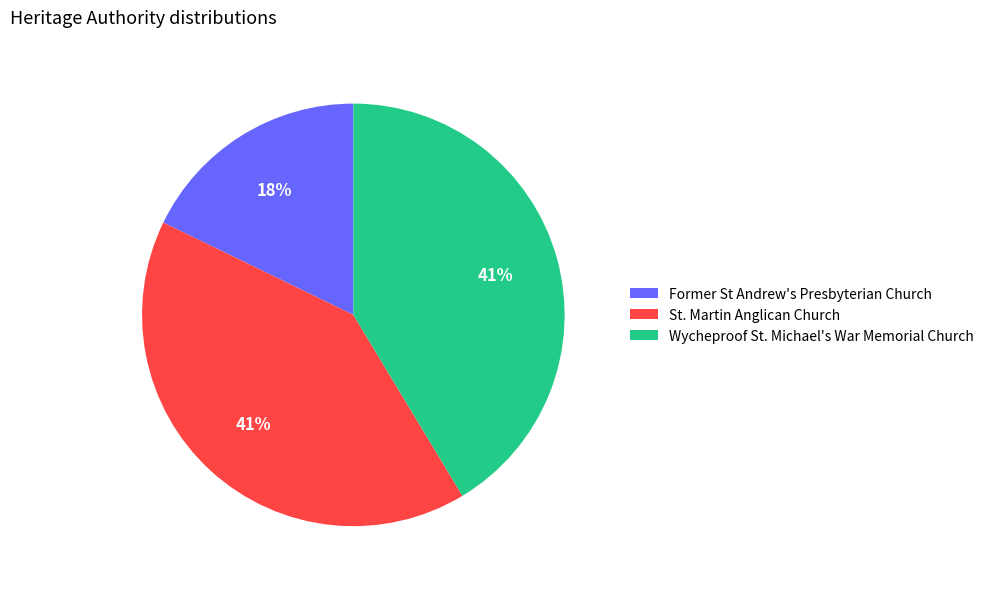

The St. Martin Anglican Church slice represents 32% of the pie. True or false?

False